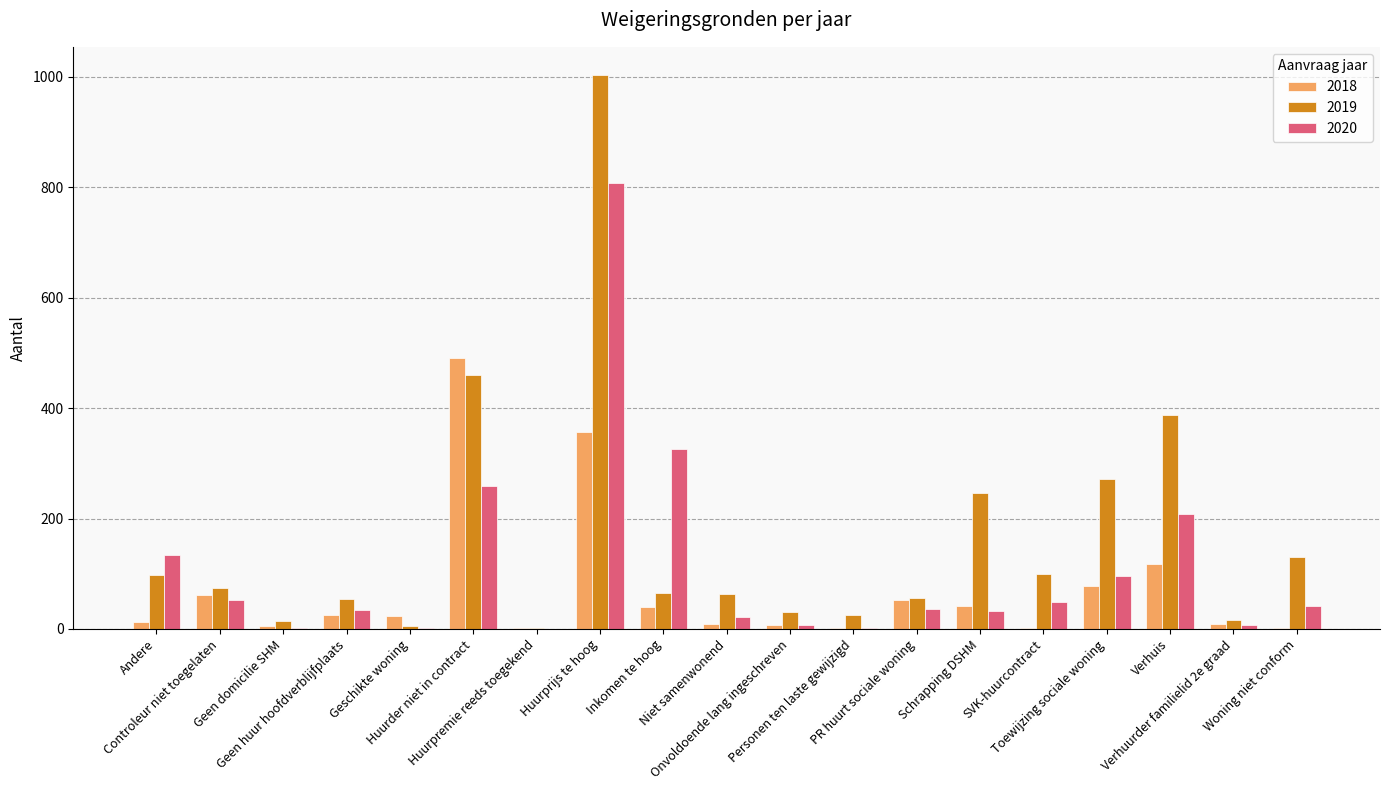

Are the bars grouped side by side (vs. stacked)?

Yes